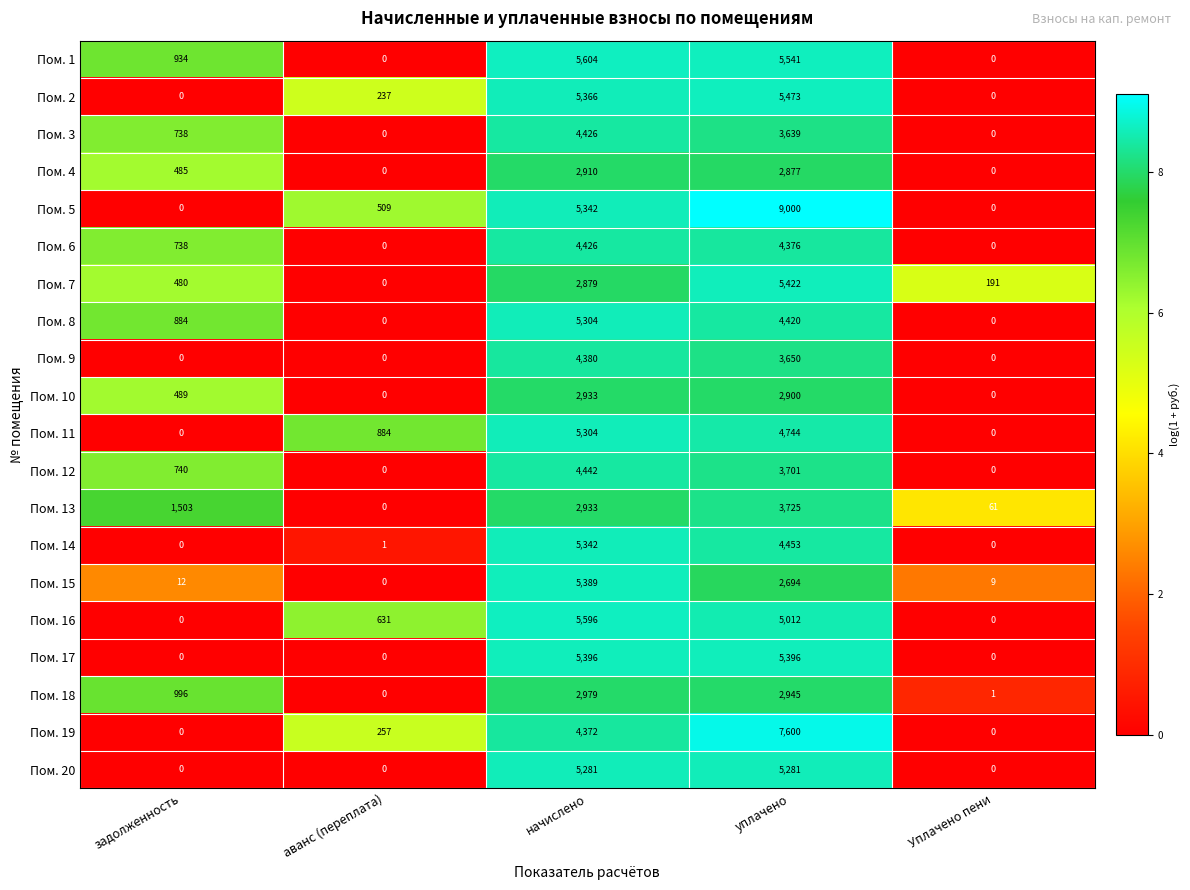

At which category is the sum across all series the highest?

уплачено